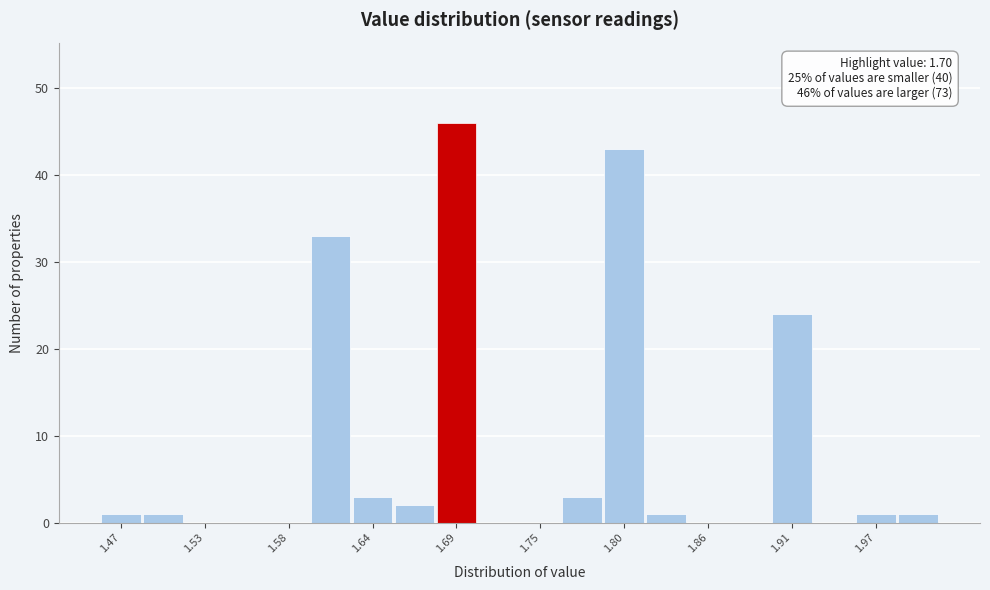

Around what value on the x-axis is the tallest bar? Give the approximate position of its centre, as read against the axis.

1.69